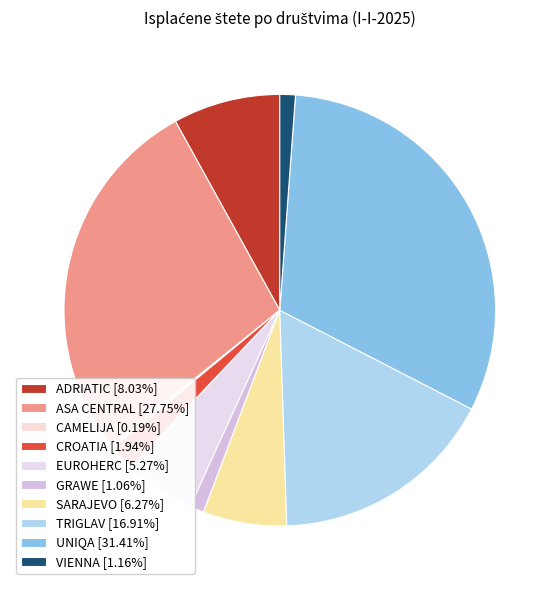

Which category has the biggest portion of the pie?

UNIQA